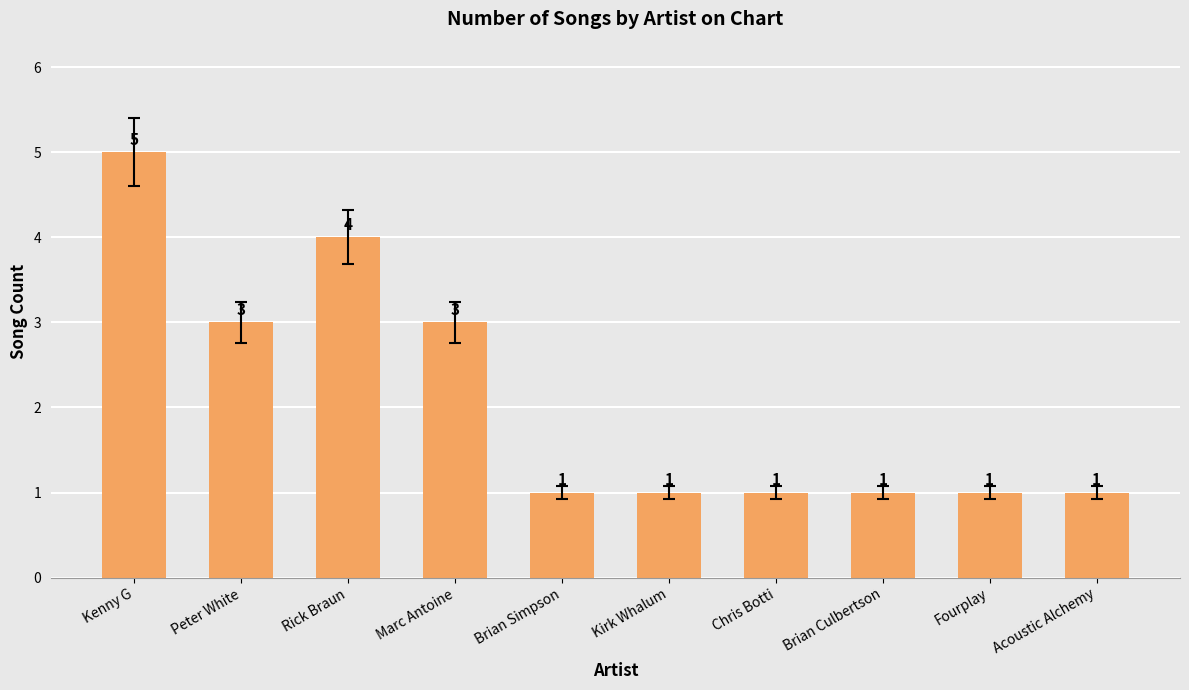

What is the maximum value shown in the chart?

5